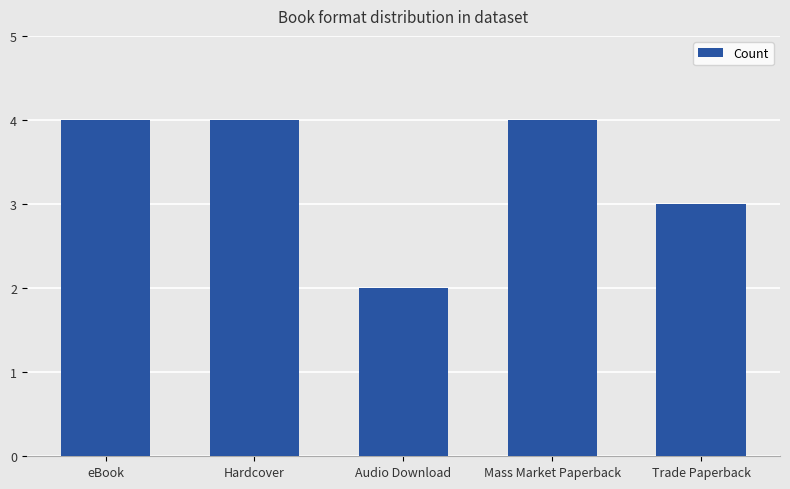

Approximately how many times larger is the value at Hardcover compared to eBook?

1.0